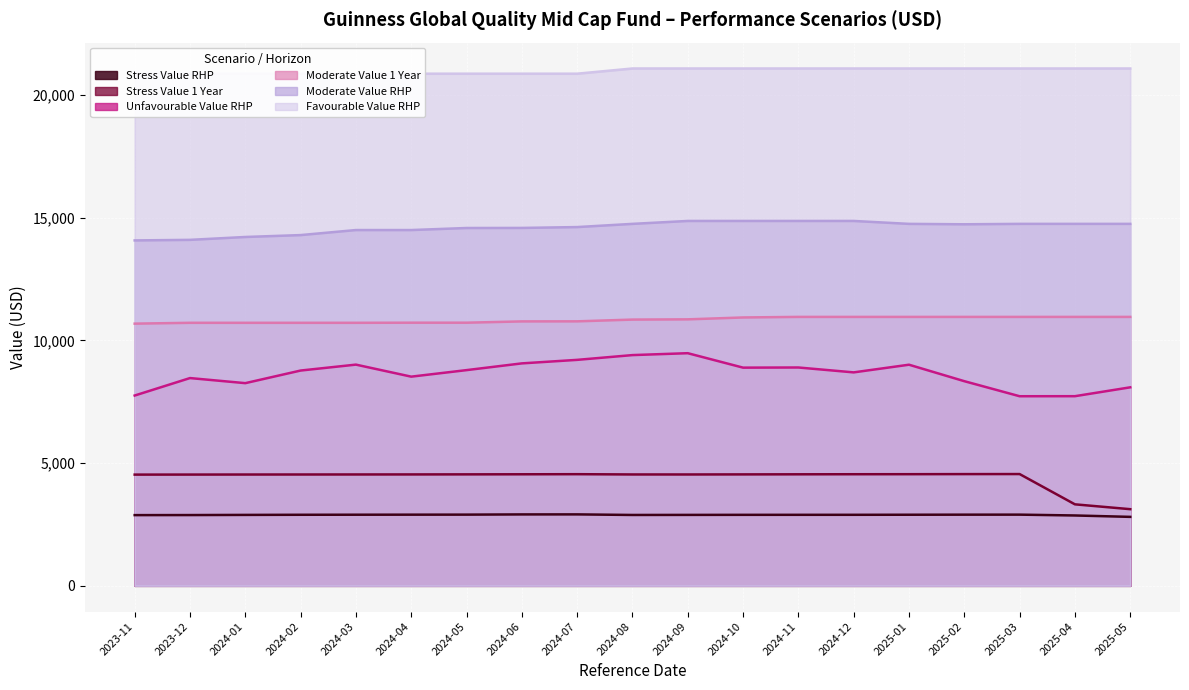

What are all the series names shown in the legend?

Stress Value 1 Year, Stress Value RHP, Unfavourable Value RHP, Moderate Value 1 Year, Moderate Value RHP, Favourable Value RHP